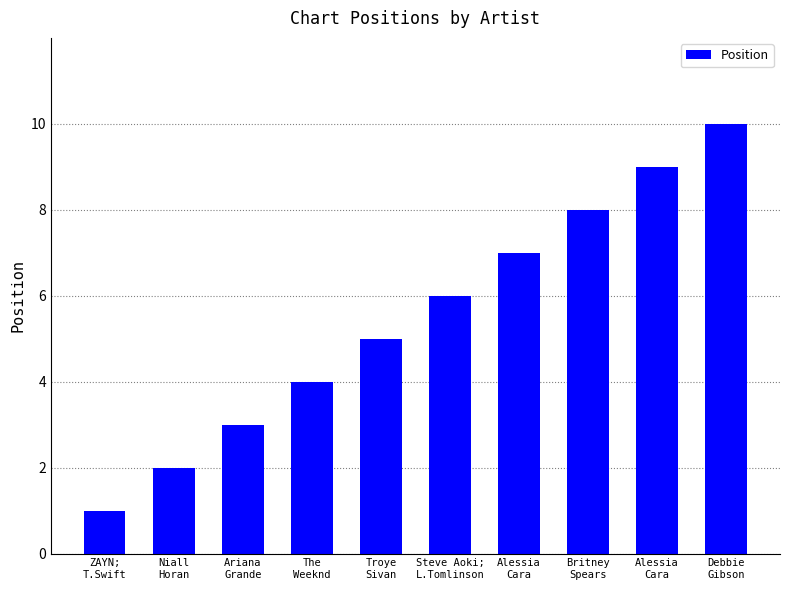

Count the number of data series in this chart.

1